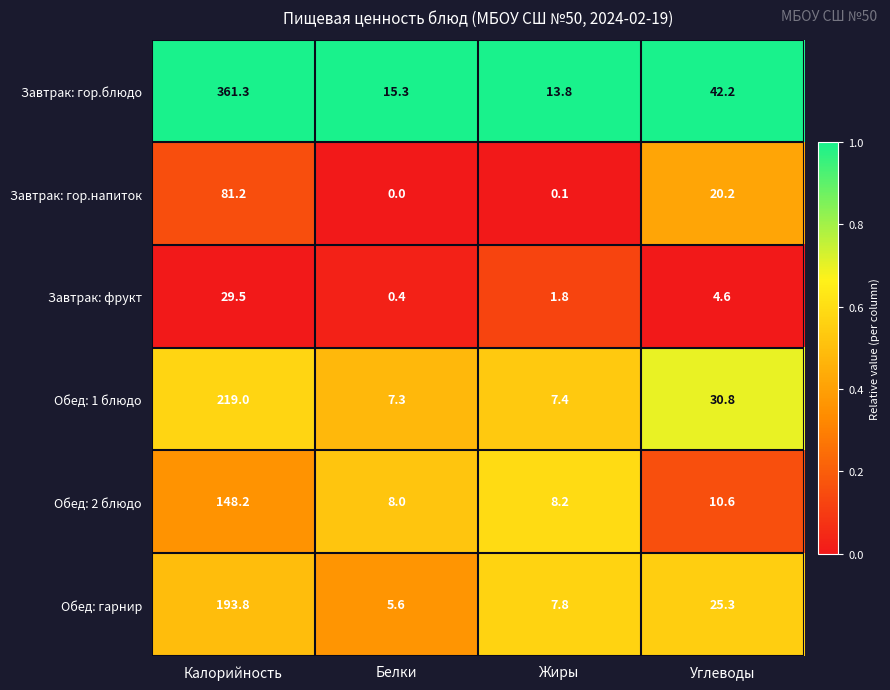

What is the difference between the second highest and minimum values in the Обед: 1 блюдо series?

23.5